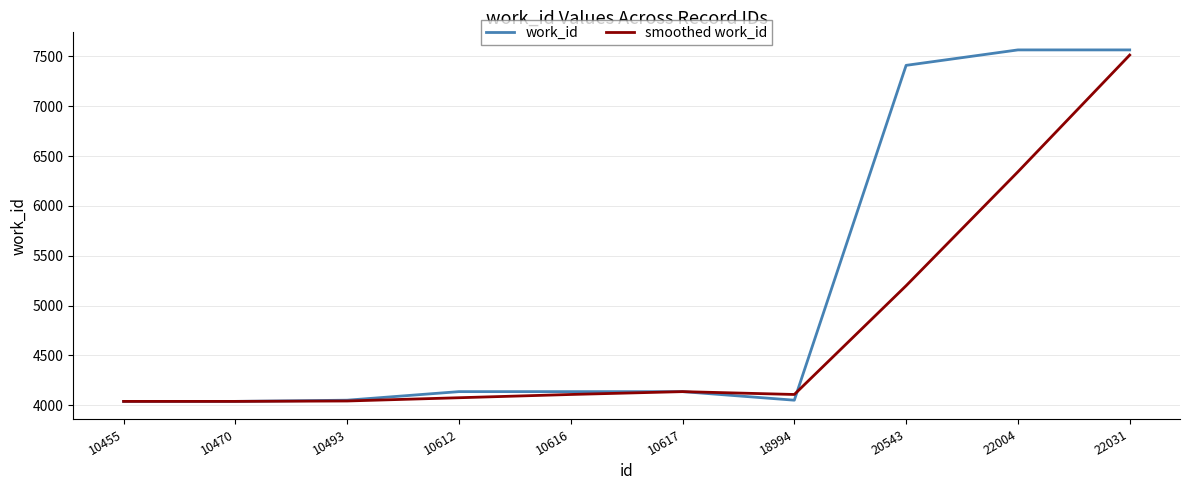

The smoothed work_id series shows 4107.3 at 10616. True or false?

True